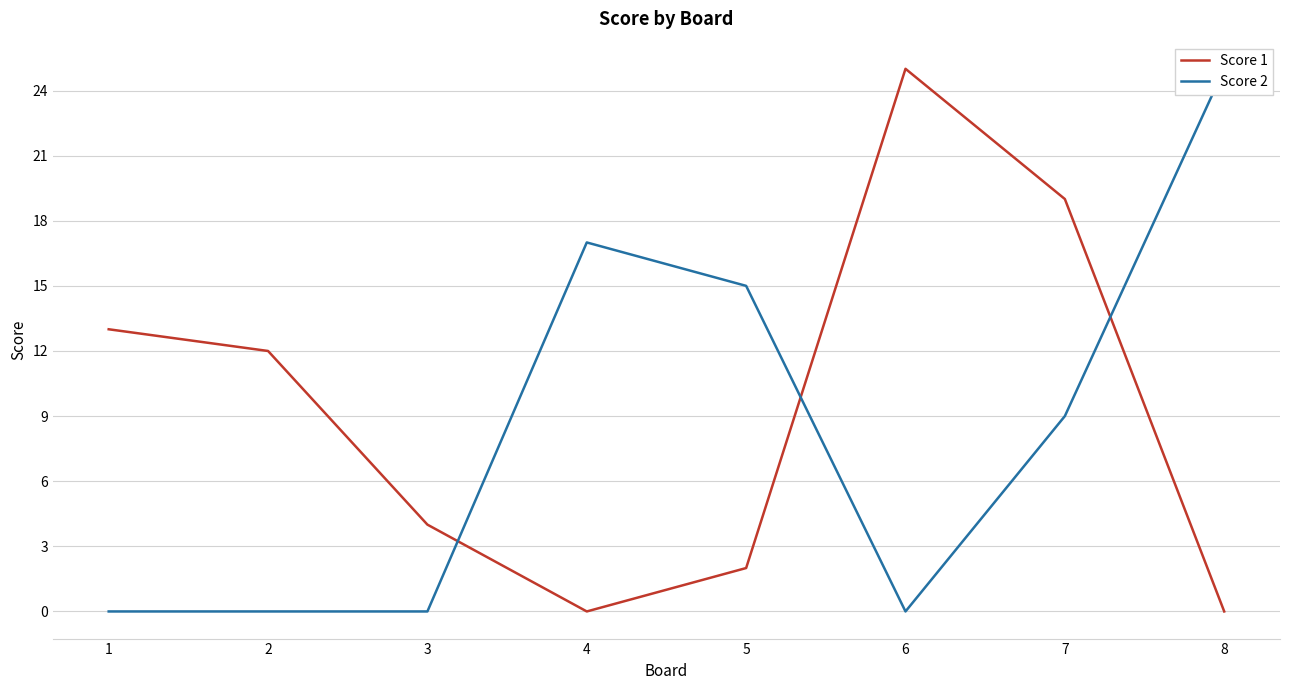

Reading left to right, extract all data points from this chart.

Score 1: 1=13	2=12	3=4	4=0	5=2	6=25	7=19	8=0
Score 2: 1=0	2=0	3=0	4=17	5=15	6=0	7=9	8=25